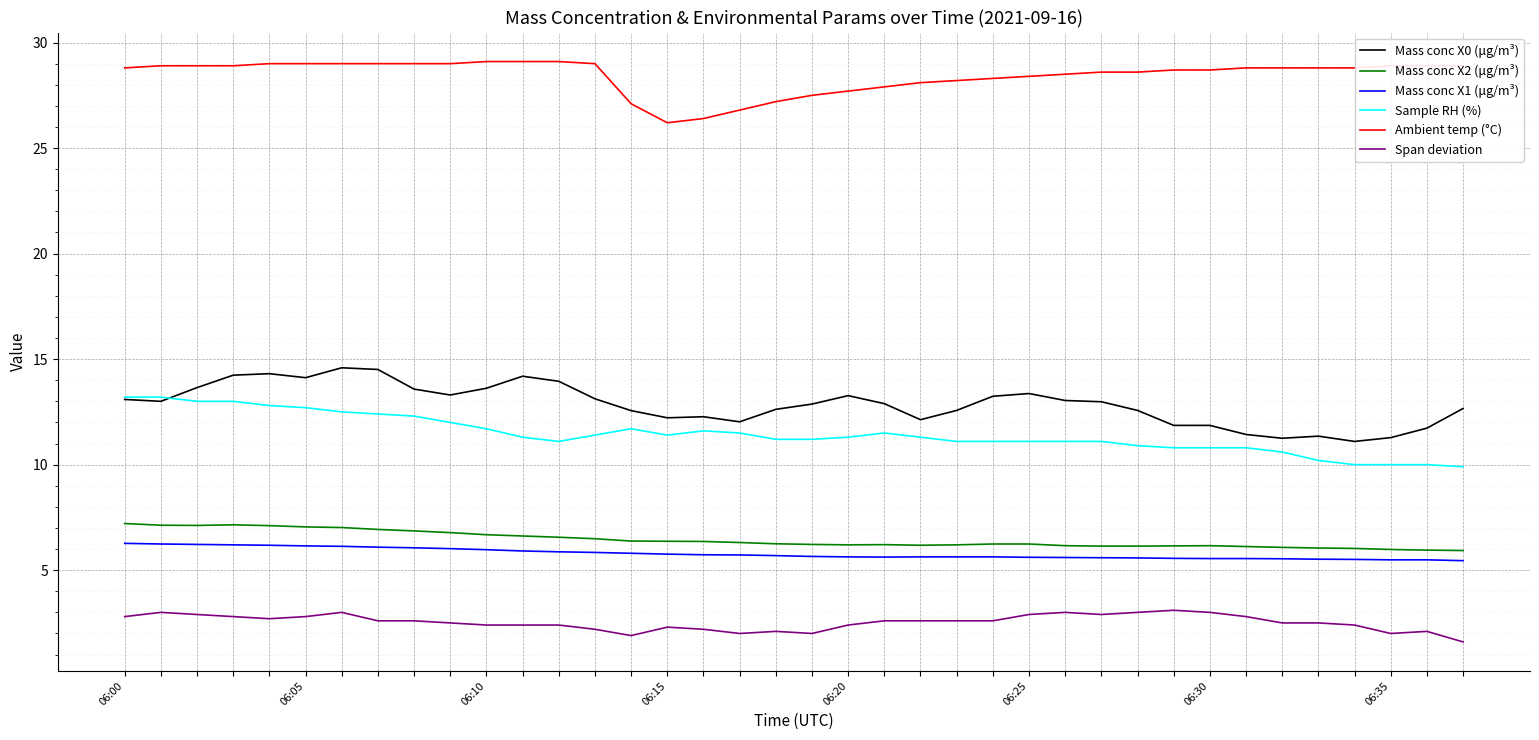

What is the lowest value of the Span deviation series?

1.6